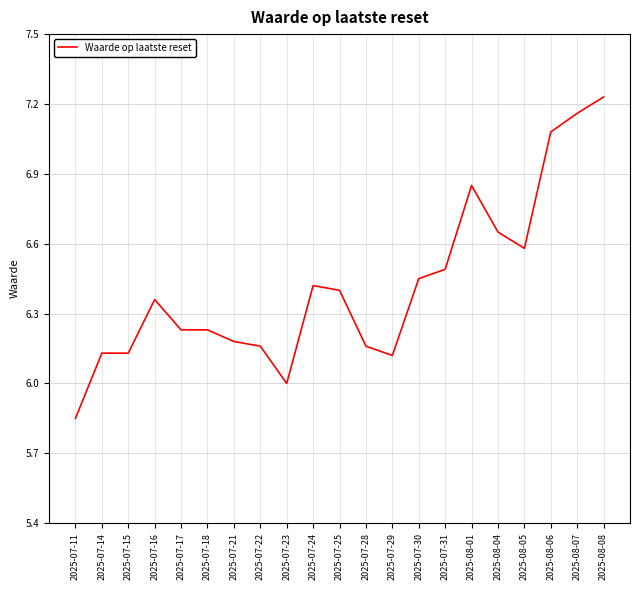

True or false: the data shows 11.6 at 2025-08-08.

False